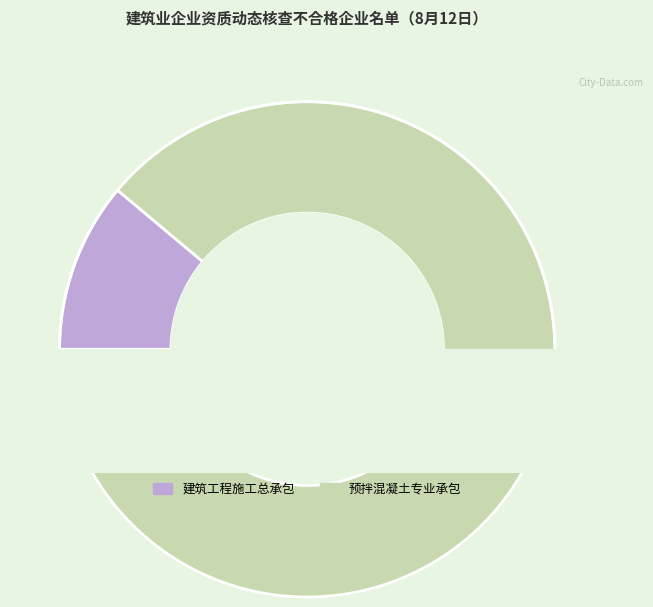

Which category has the biggest portion of the pie?

预拌混凝土专业承包